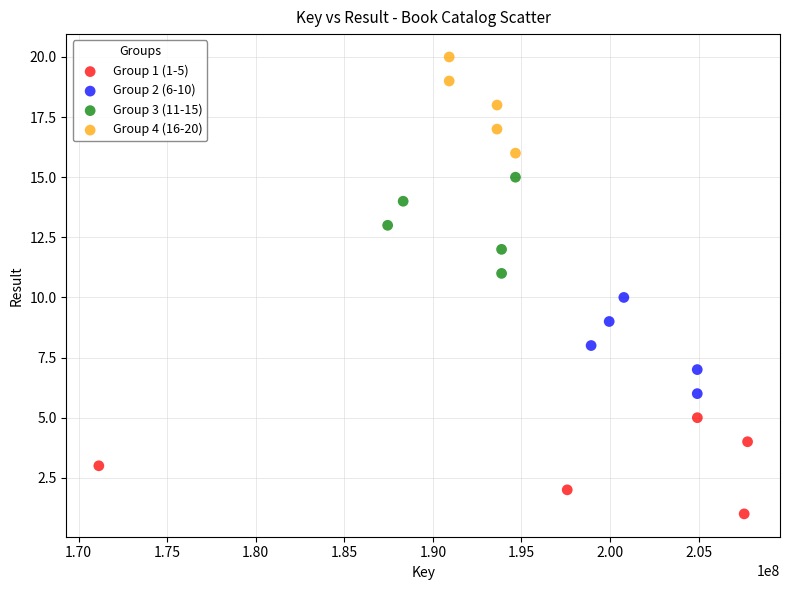

Which series reaches the maximum Y coordinate?

Group 4 (16-20)